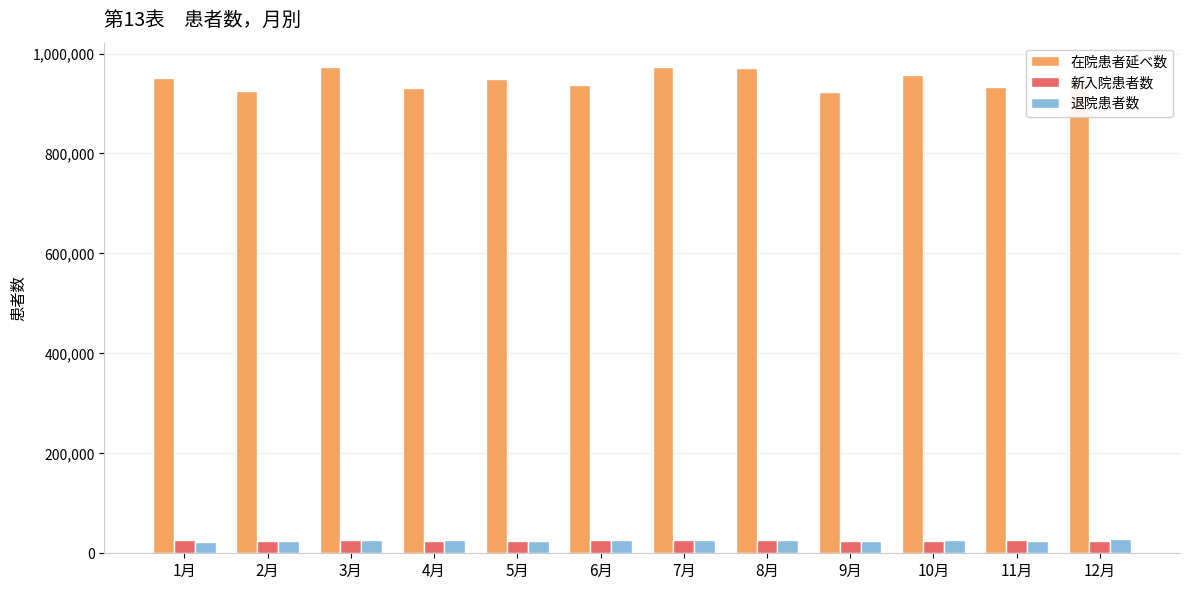

What is the highest value of the 退院患者数 series?

27994